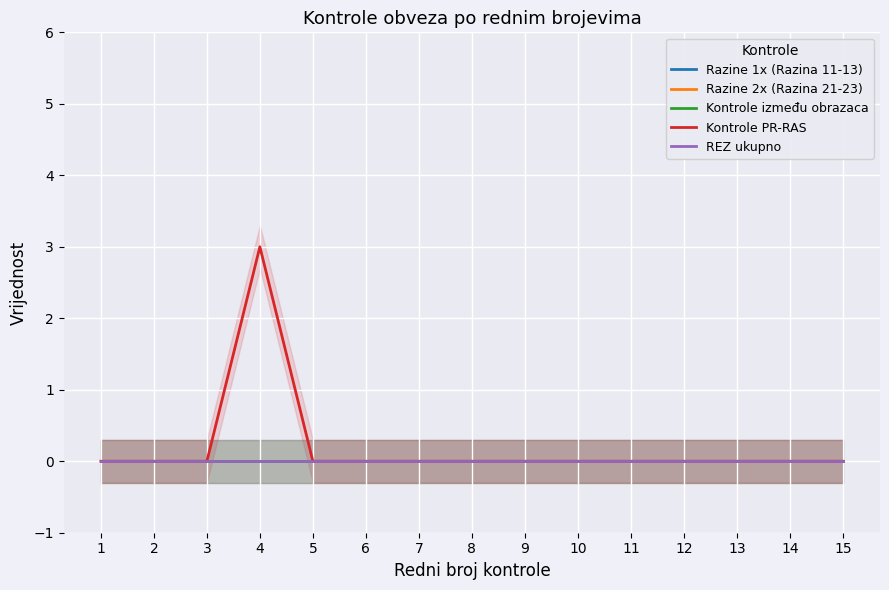

True or false: Kontrole između obrazaca has more than 1 interior local peaks.

False